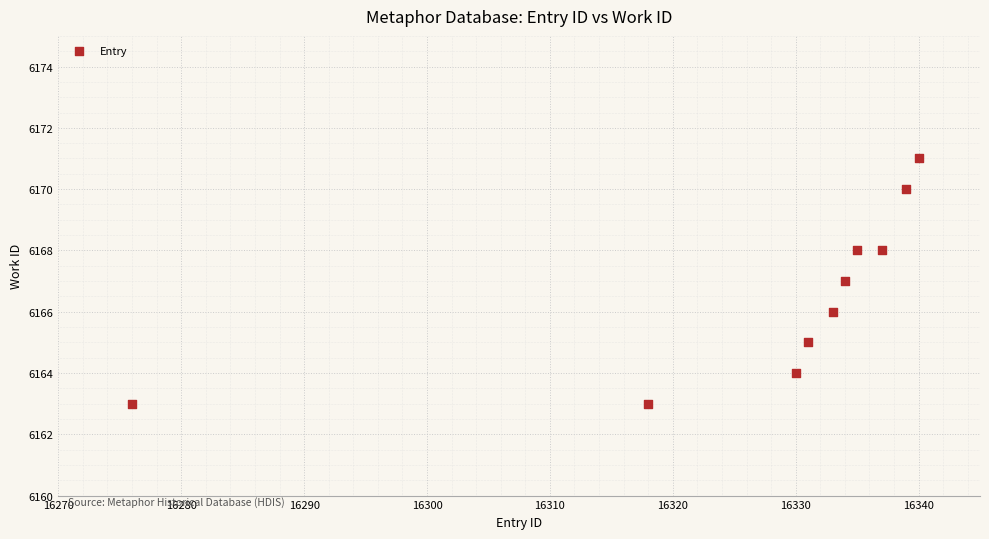

What is the average X value?

16327